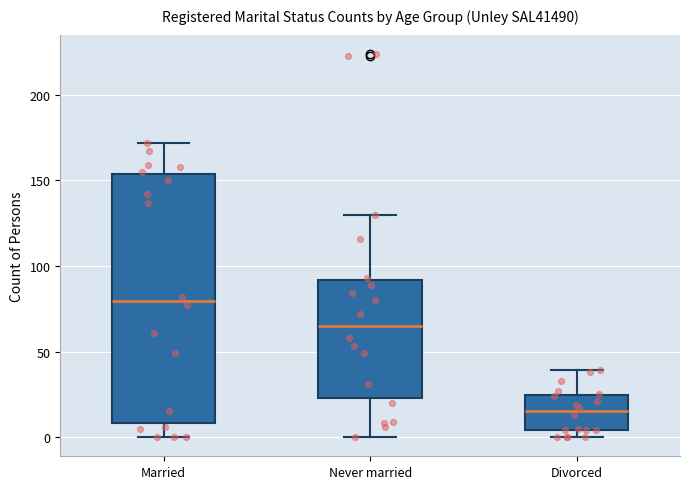

Which box has the highest median line?

Married